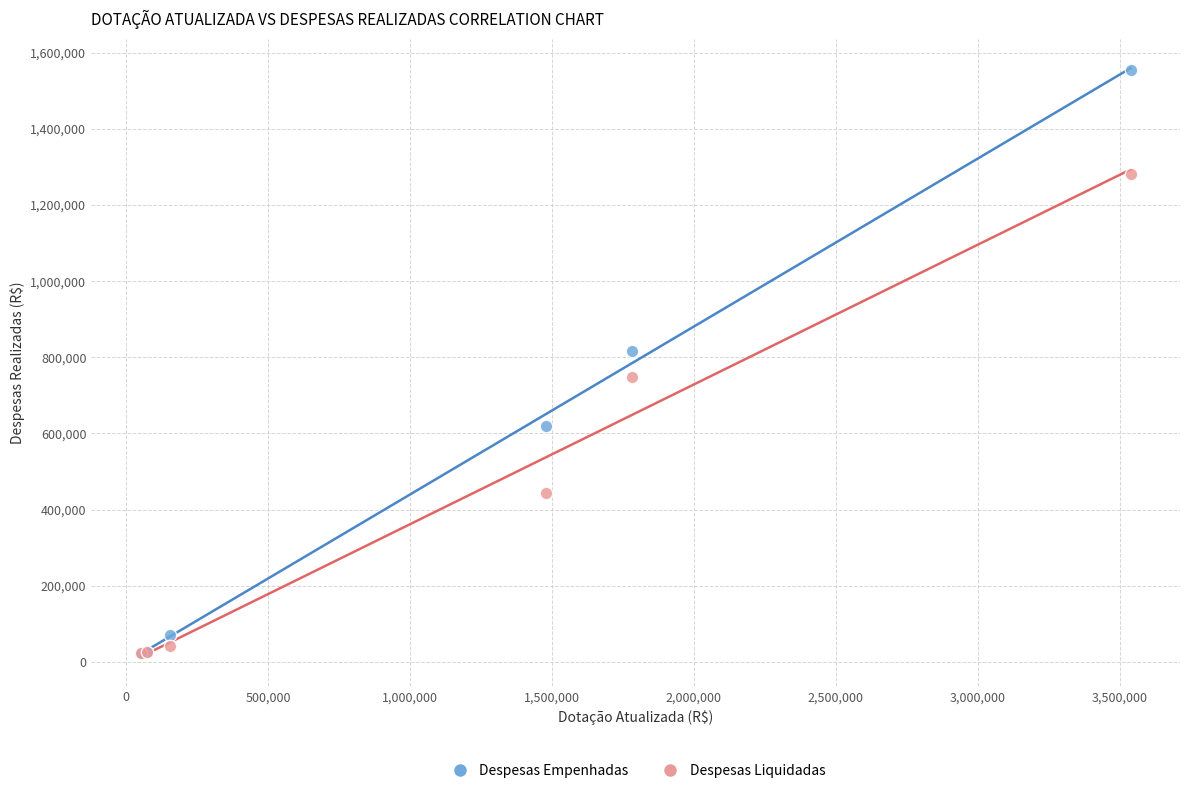

In the Despesas Liquidadas series, what Y value is closest to 652680?

748527.6